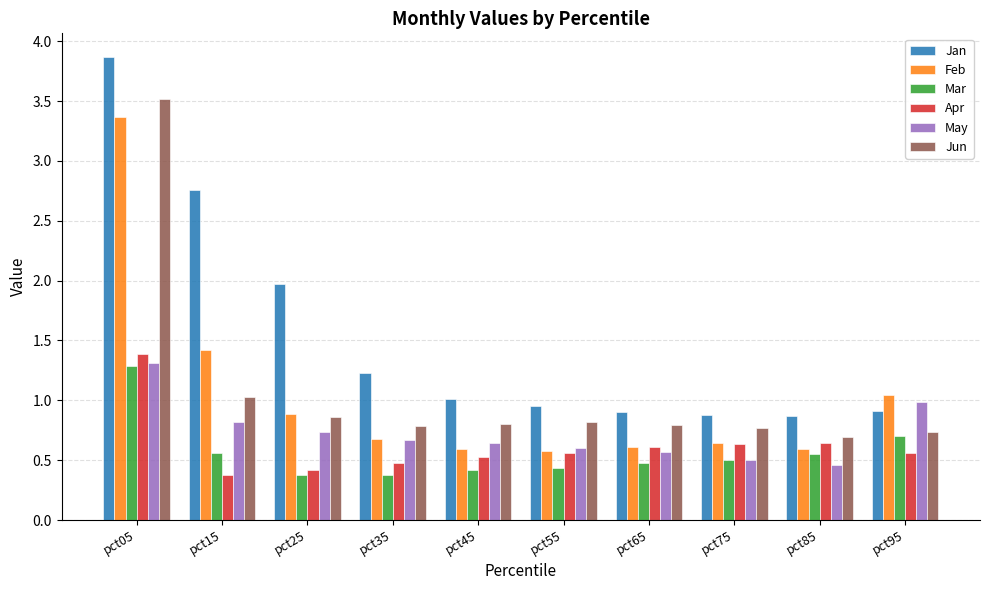

What is the approximate value of May at pct25?

0.7